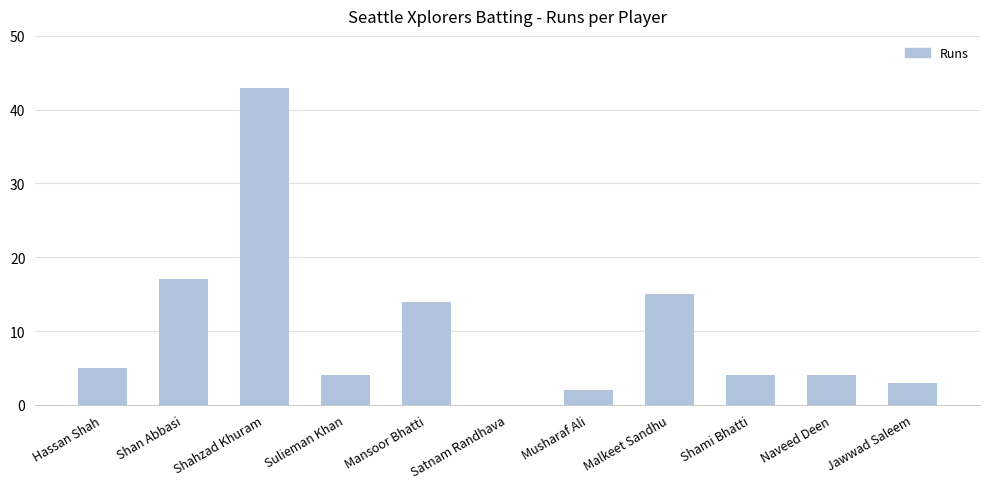

What is the sum of all values?

111